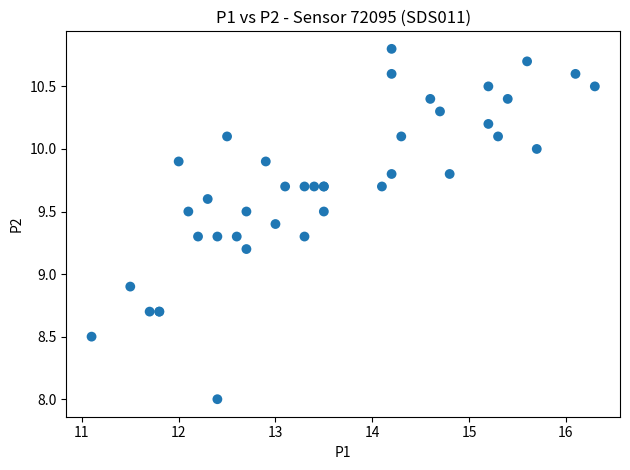

What Y value in the scatter plot is closest to 9?

8.9